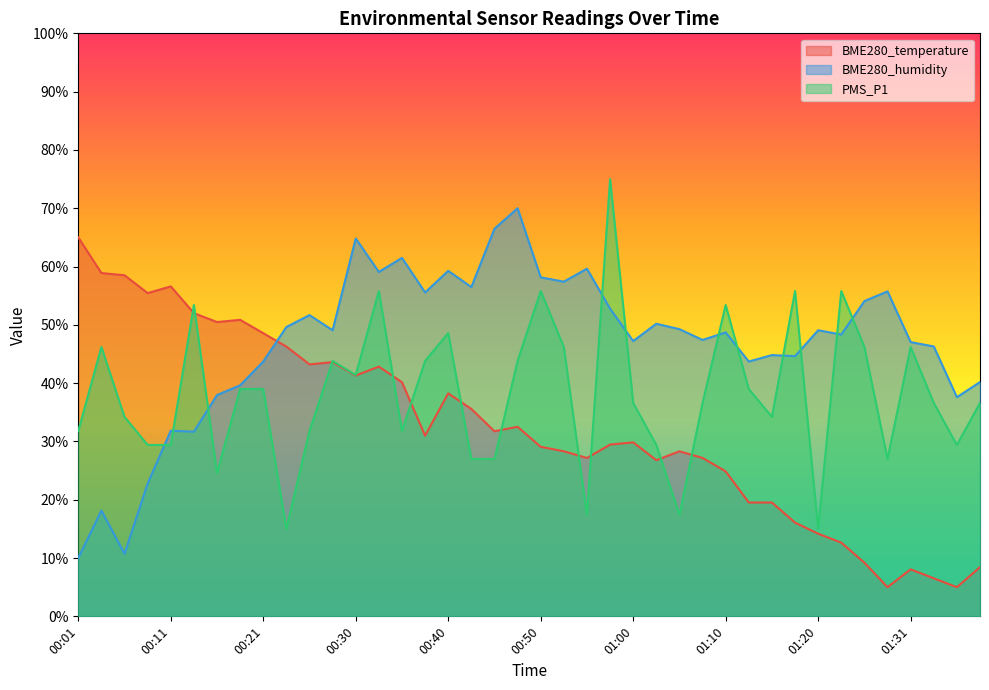

What is the value of the BME280_temperature point at the 11th from the left?

43.2